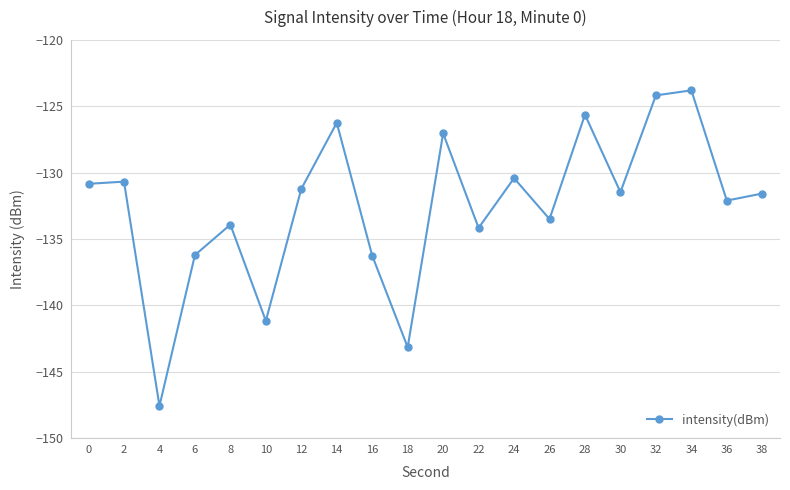

At which category does the data reach its first local valley?

4